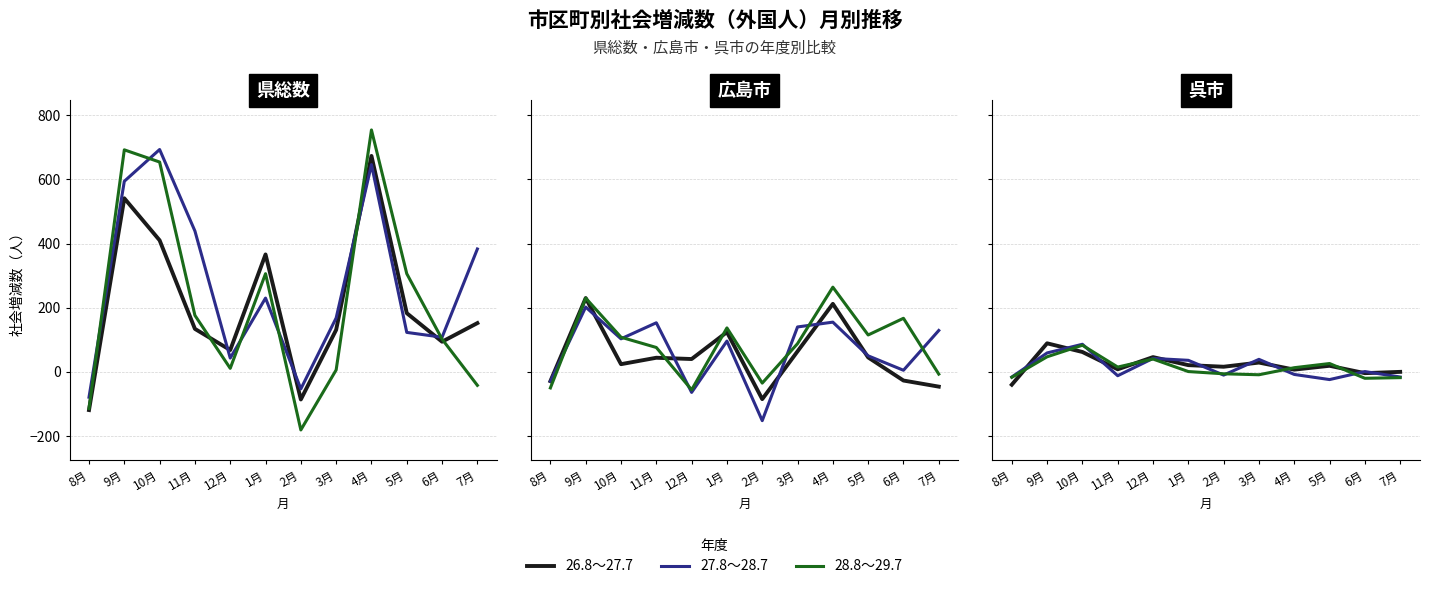

Which series changed the most between 8月 and 7月?

26.8～27.7